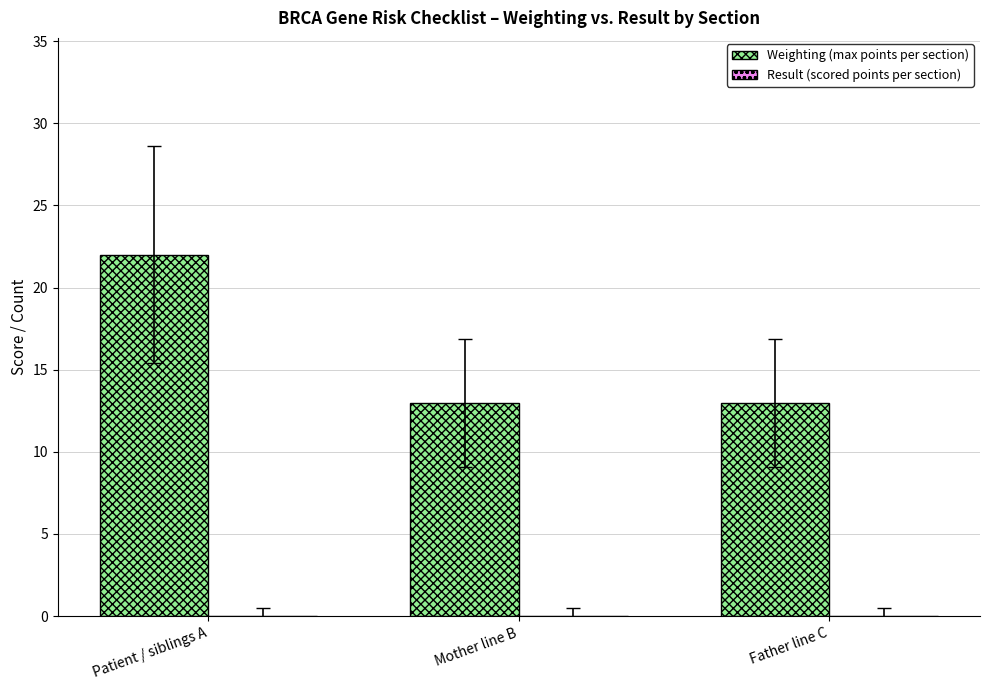

What is the label of the 1st bar from the left?

Patient / siblings A